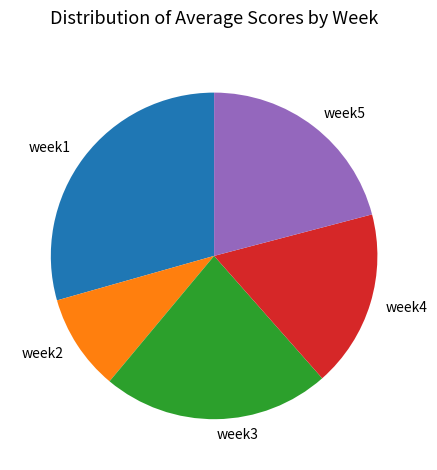

True or false: week5 accounts for 21% of the total.

True